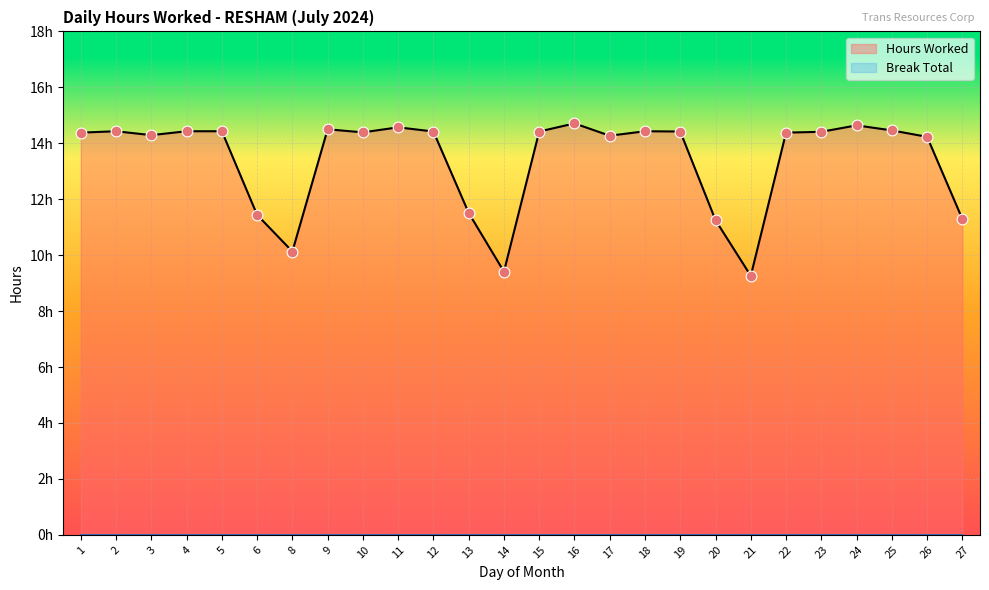

Between 9 and 25, which is larger?

9